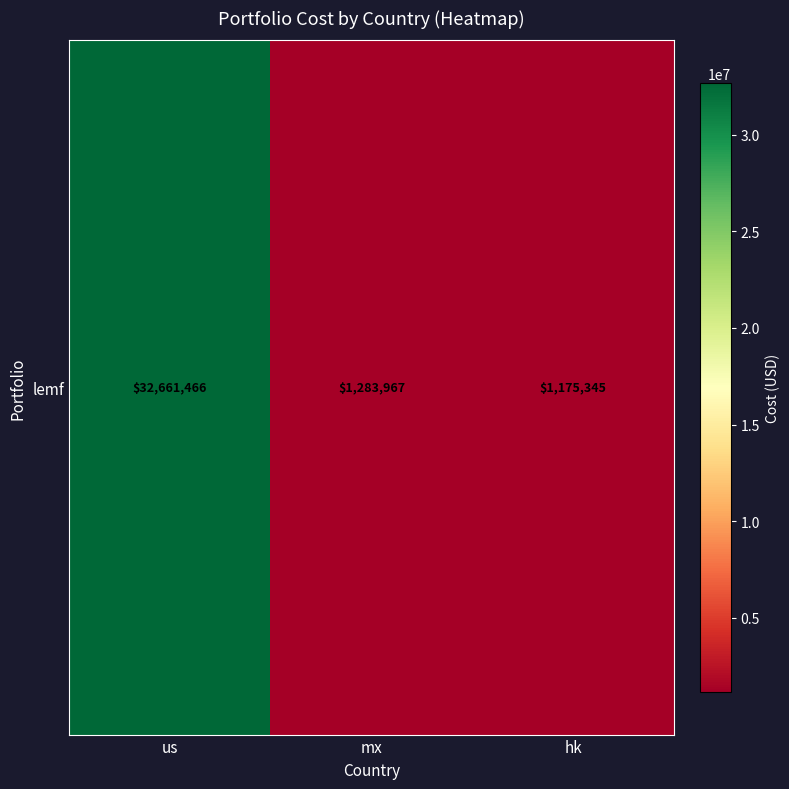

Reading right to left, extract all data points from this chart.

hk=1175344.6	mx=1283967.2	us=32661465.6